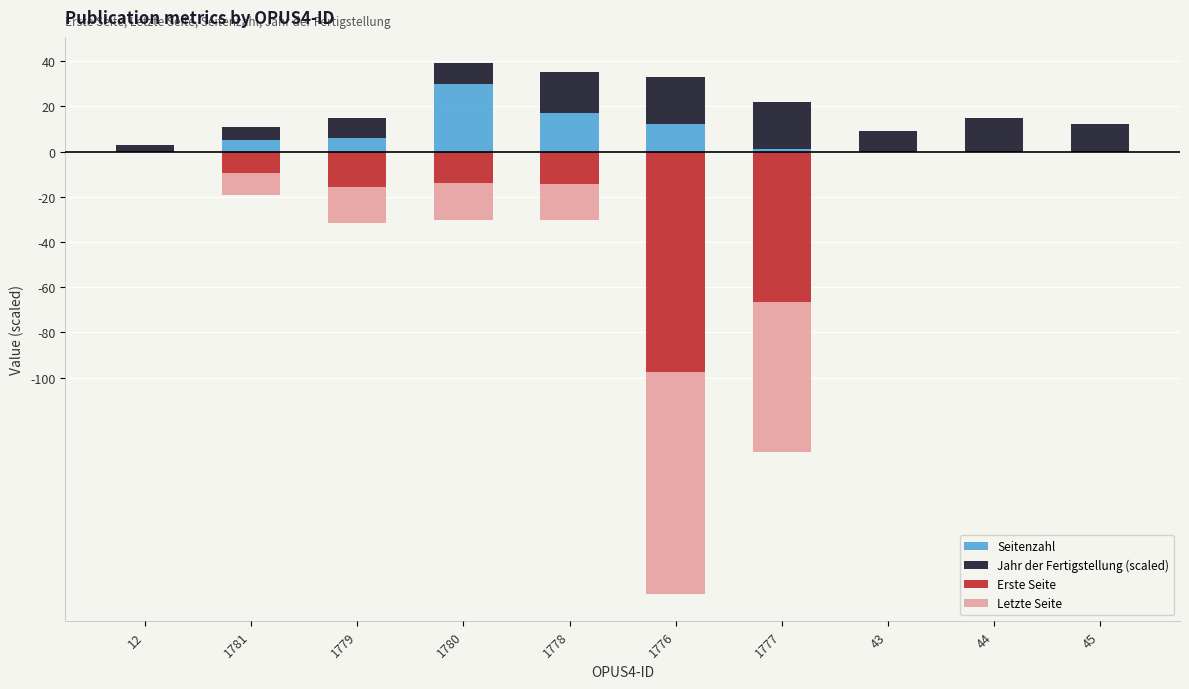

What is the value of the Seitenzahl bar at the 6th from the left?

12.0